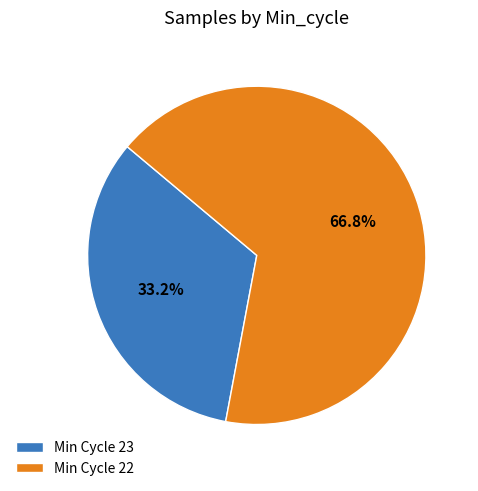

What is the ratio of the value at Min Cycle 22 to the value at Min Cycle 23?

2.0